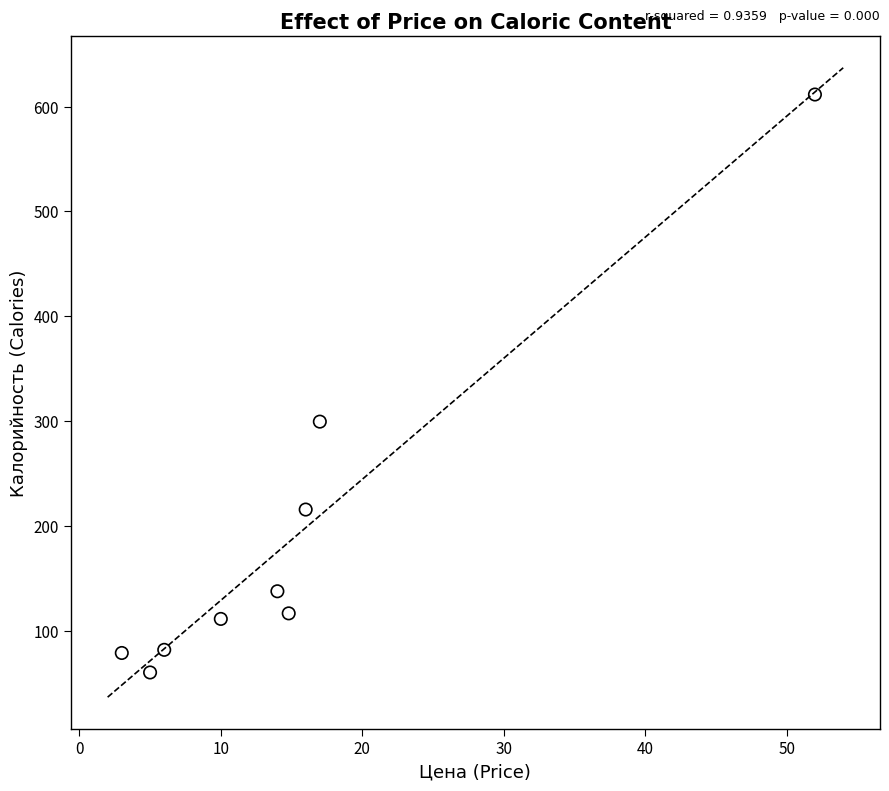

What is the range of X values (max minus min)?

49.0